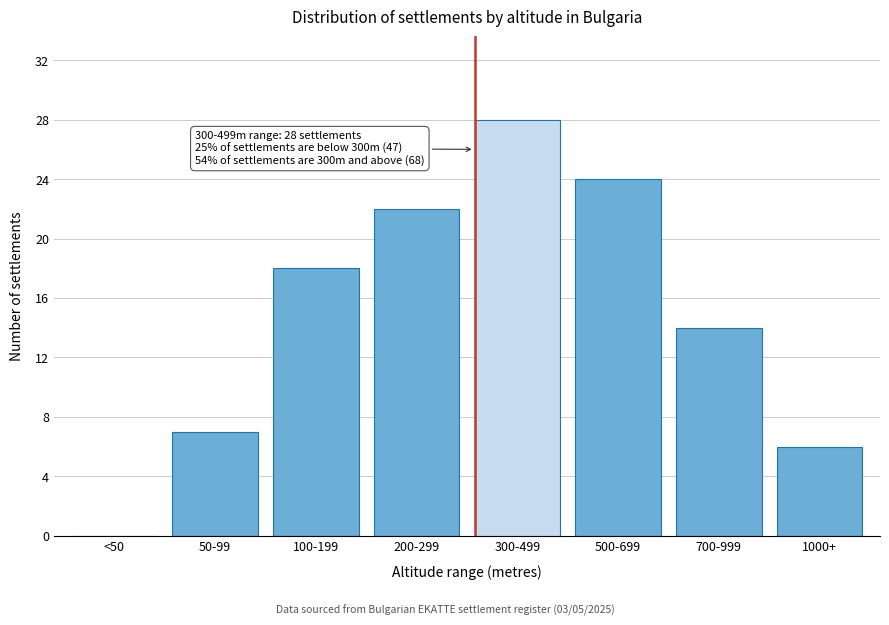

Reading left to right, extract all data points from this chart.

<50=0	50-99=7	100-199=18	200-299=22	300-499=28	500-699=24	700-999=14	1000+=6